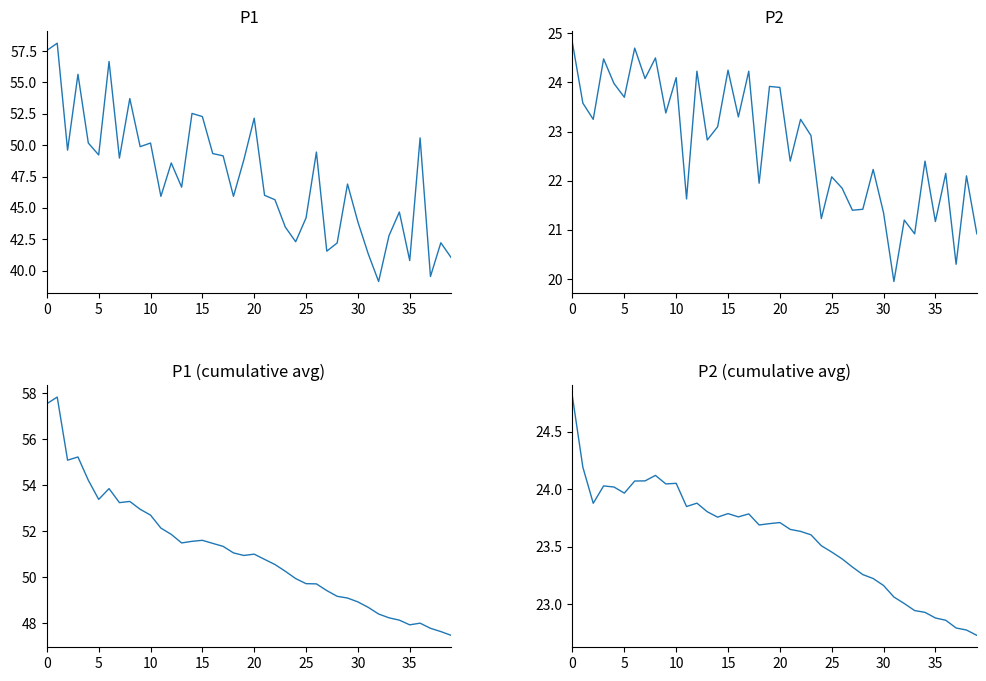

Is this an area chart (filled region under the line)?

No